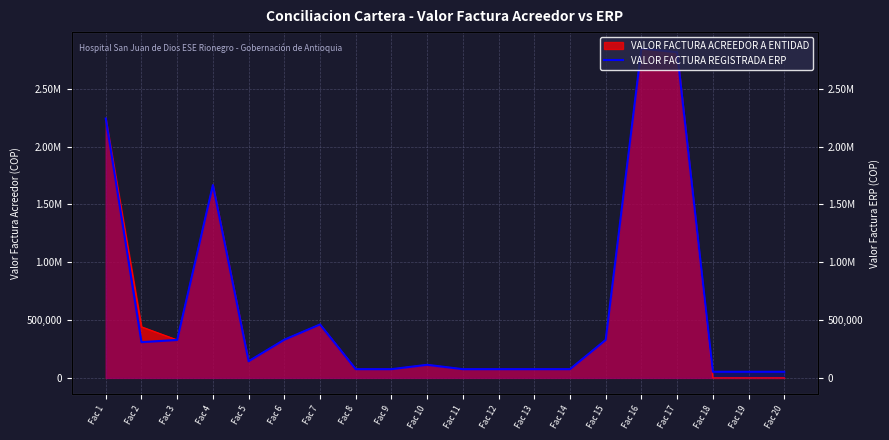

What is the maximum value shown in the chart?

2848482